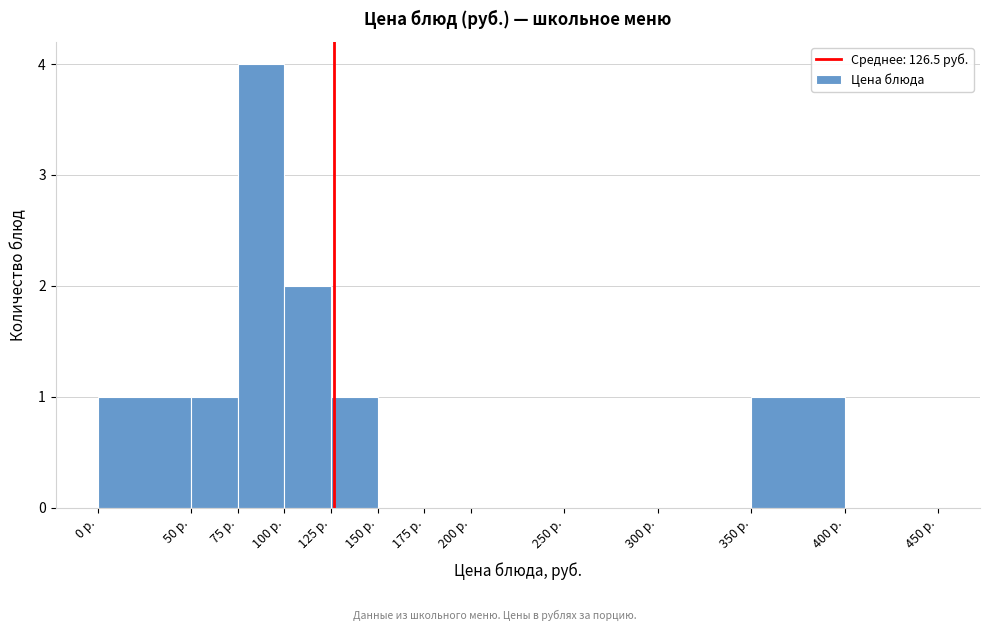

Reading left to right, transcribe this chart: for each bar, give the range it covers on the x-axis and its height. The values are not printed on the chart, so give them approximately, as read against the axis.

0 to 50: 1
50 to 75: 1
75 to 100: 4
100 to 125: 2
125 to 150: 1
150 to 175: 0
175 to 200: 0
200 to 250: 0
250 to 300: 0
300 to 350: 0
350 to 400: 1
400 to 450: 0